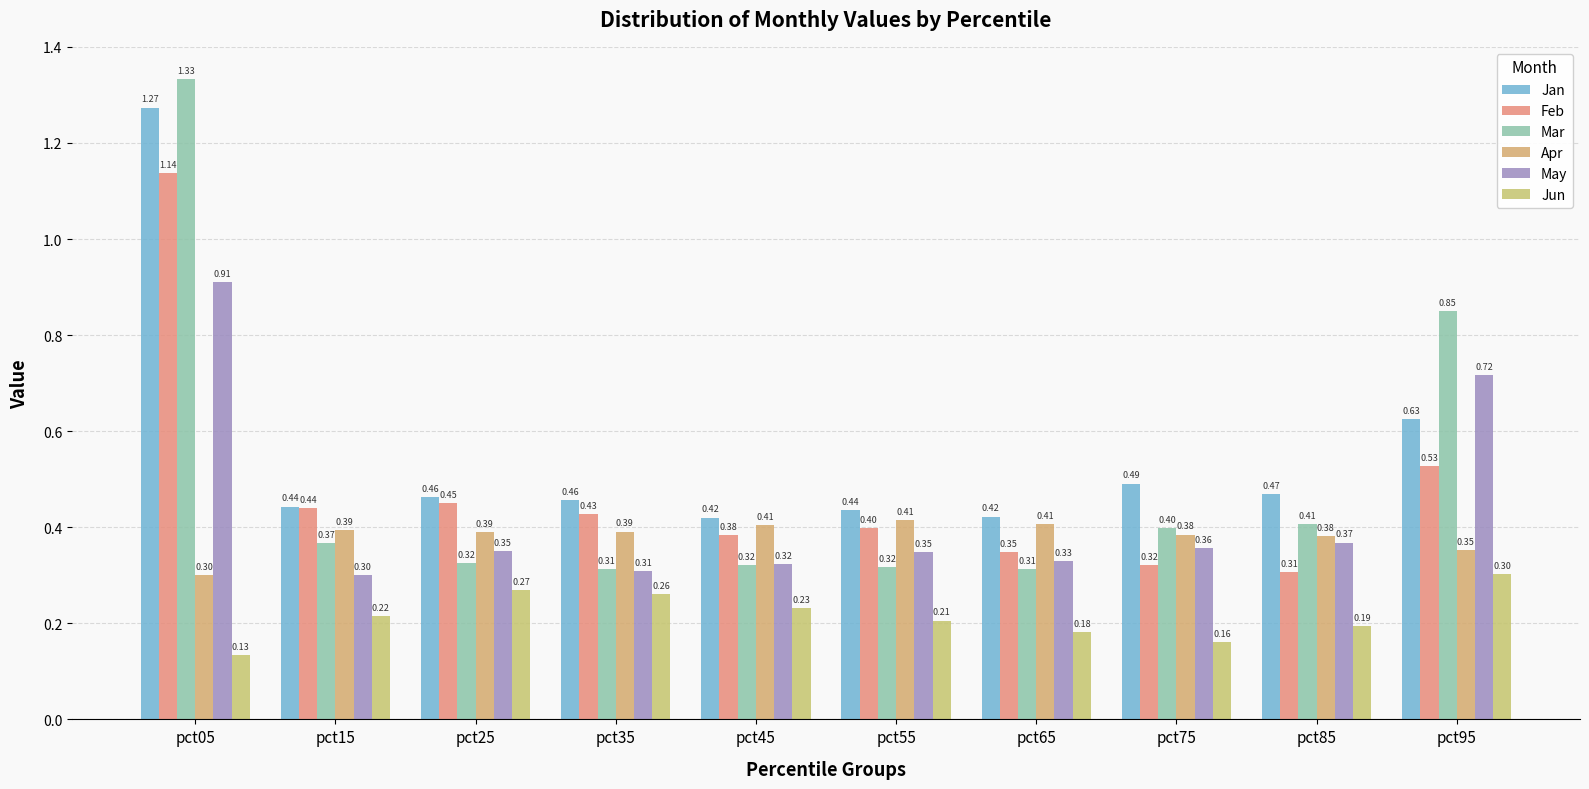

Does the chart contain any negative values?

No